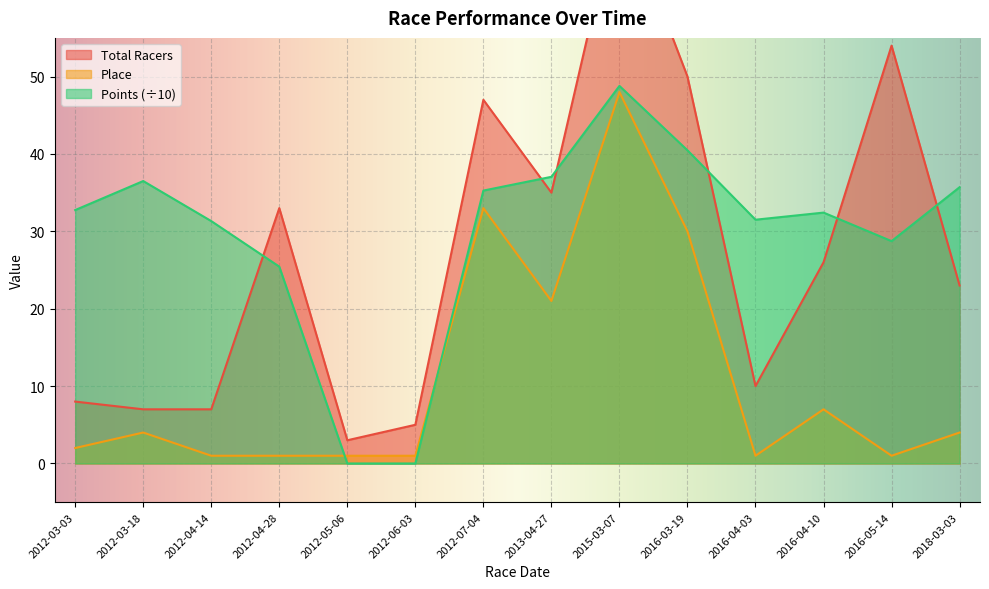

True or false: Place has a value of 5.6 at 2018-03-03.

False